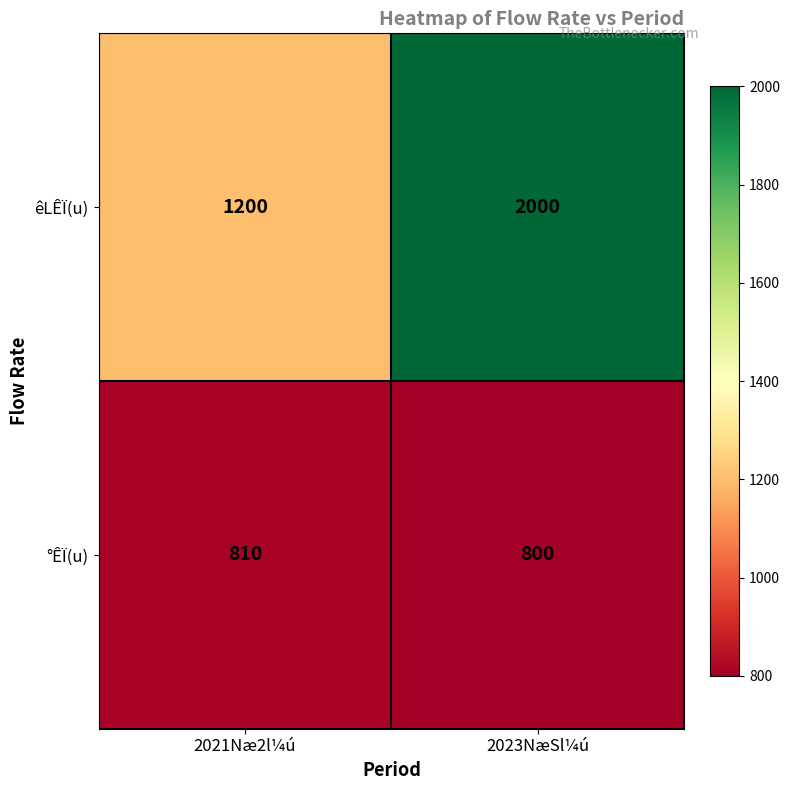

What is the difference between the êLÊÏ(u) values at 2021Næ2l¼ú and 2023NæSl¼ú?

800